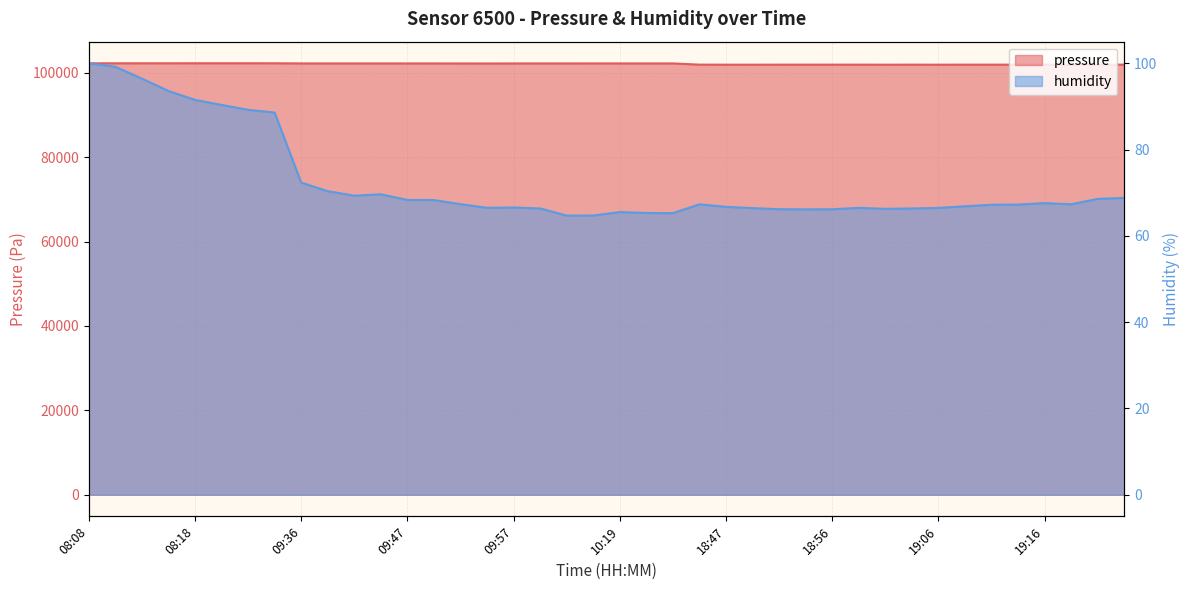

At 19:11, list the series in order from largest to smallest.

pressure, humidity